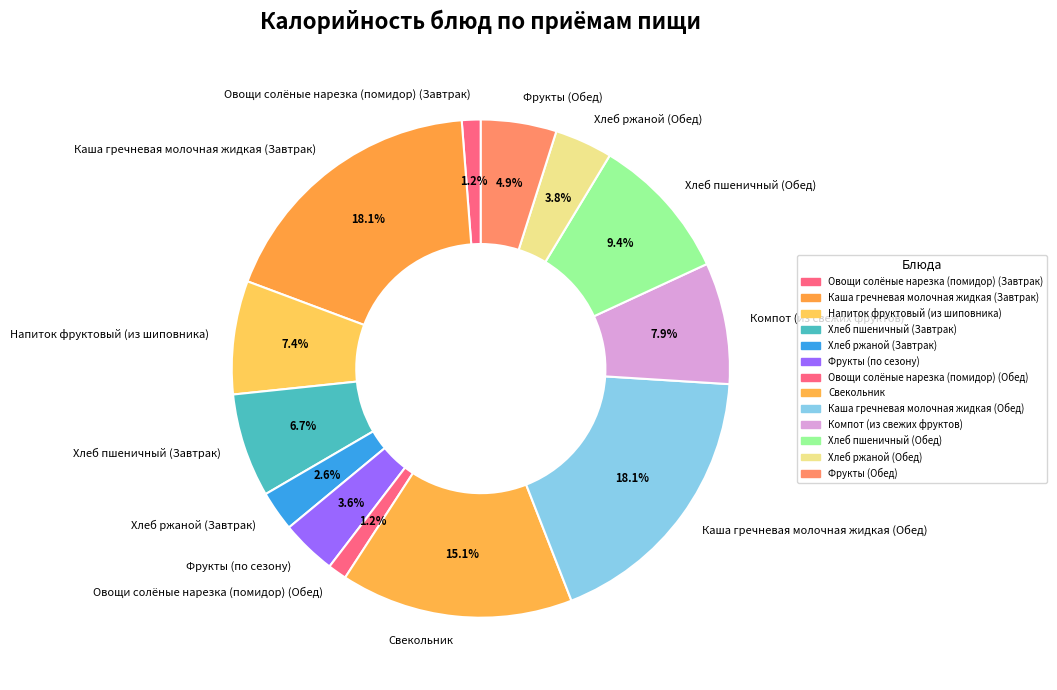

What percentage is the Каша гречневая молочная жидкая (Завтрак) slice, to the nearest percent?

18%